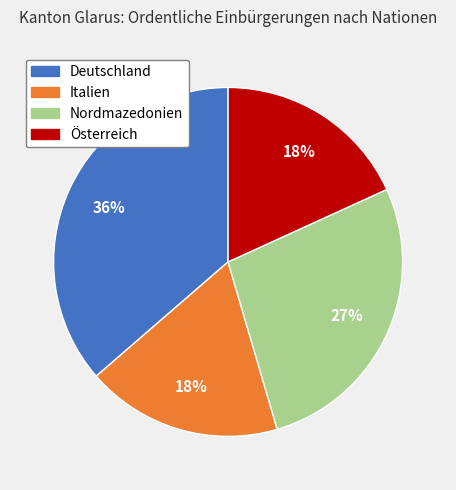

The Nordmazedonien slice represents 32% of the pie. True or false?

False